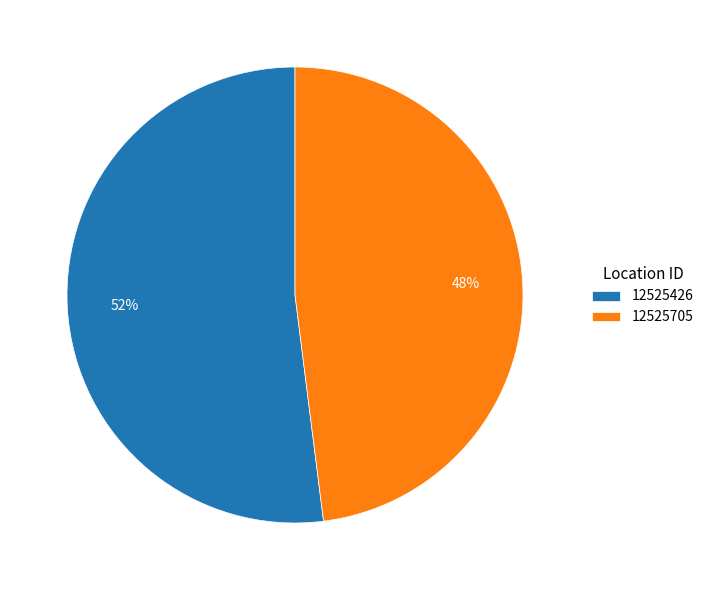

Rank the categories by value from highest to lowest.

12525426, 12525705